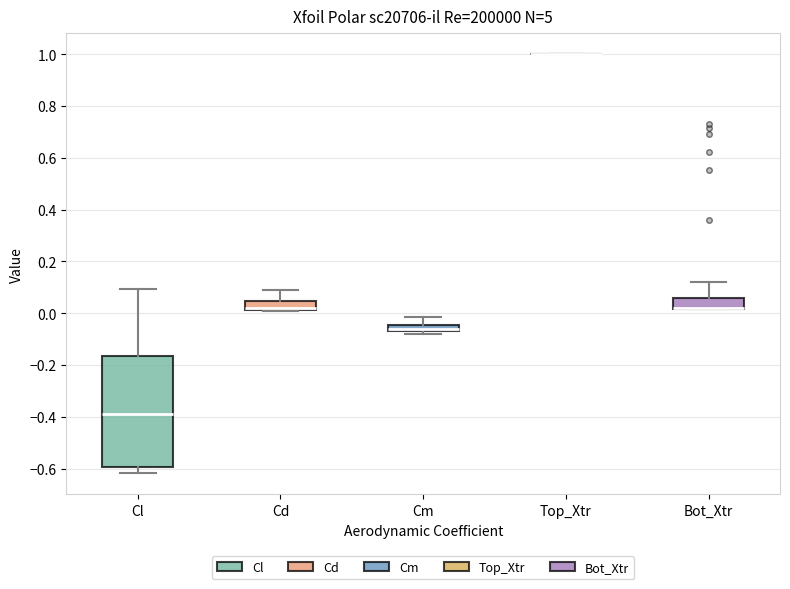

Comparing the boxes themselves (not the whiskers), which one is the tallest?

Cl